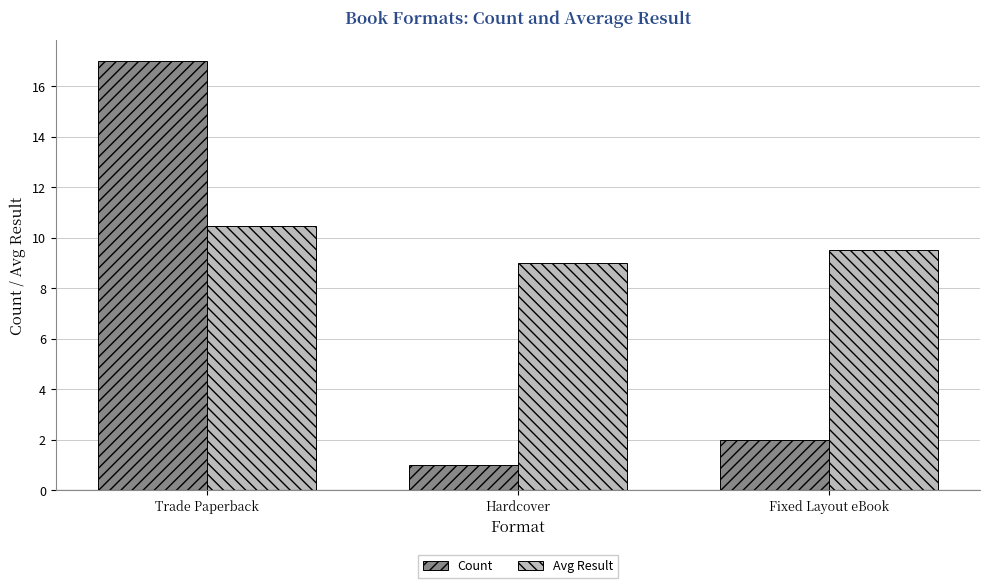

At which label is Avg Result closest to 9?

Hardcover